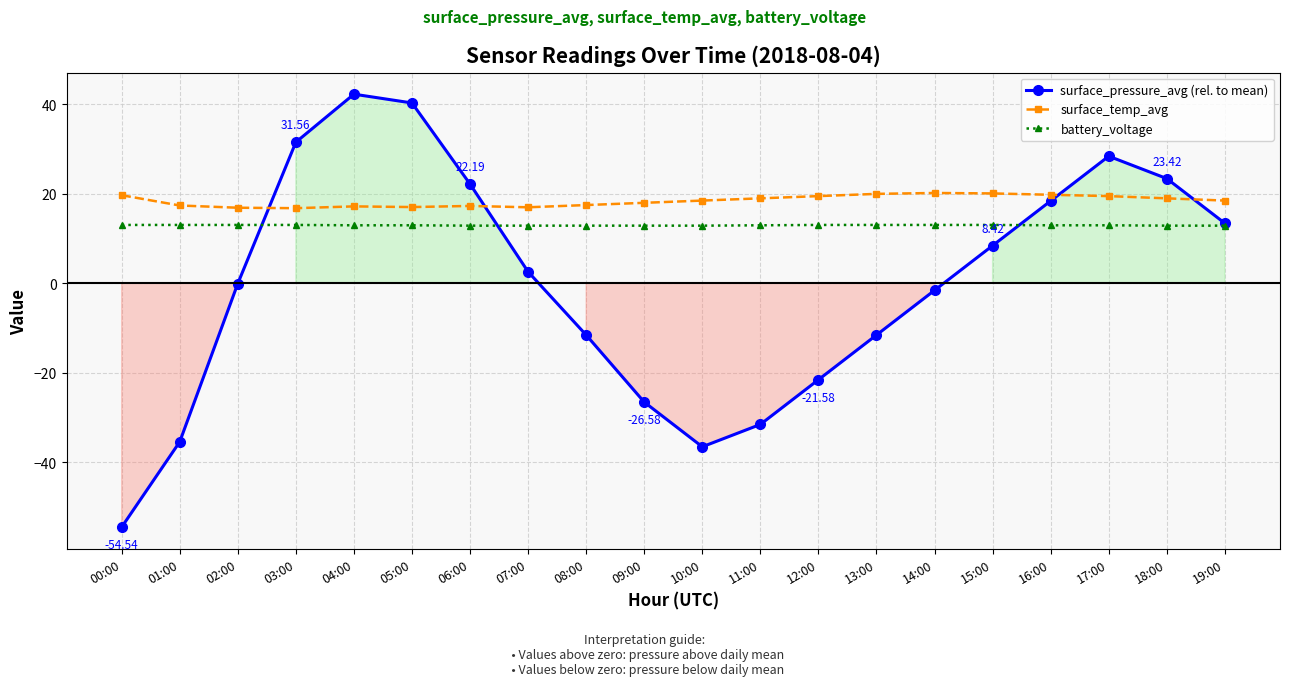

The value of surface_temp_avg at 13:00 is 7.5. True or false?

False